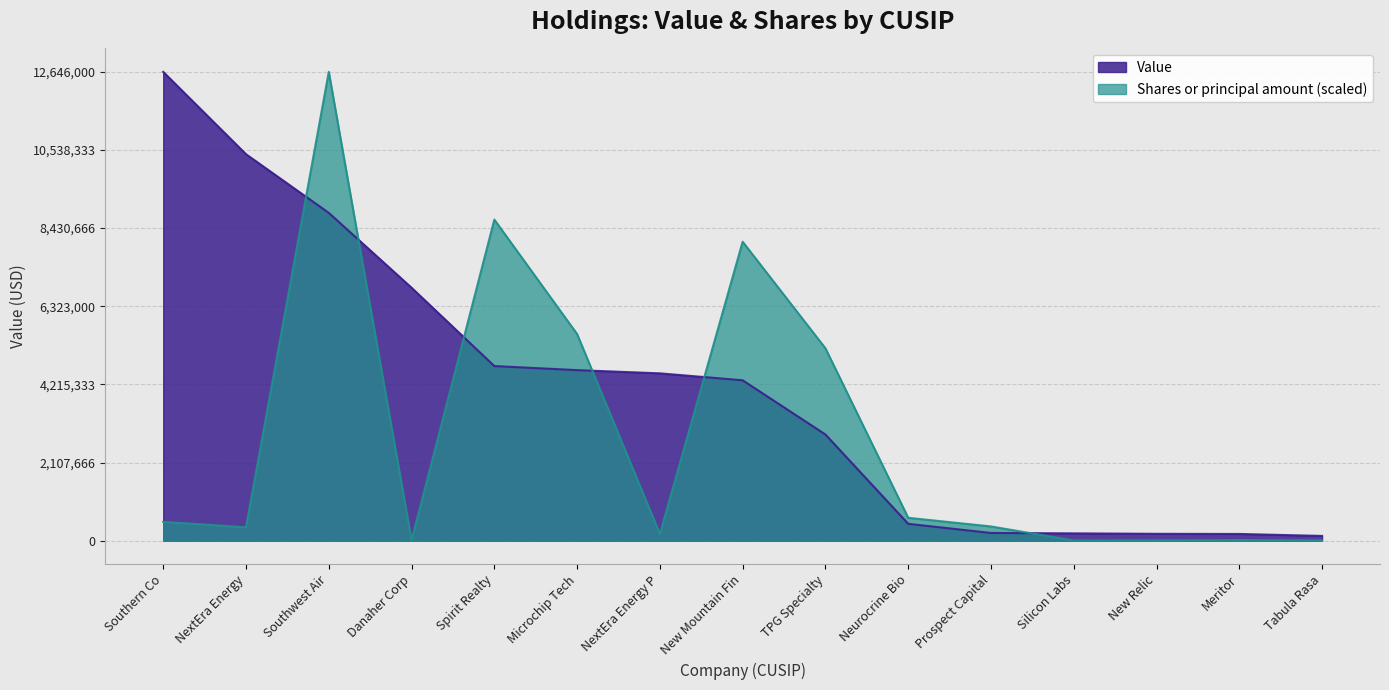

At which category is the sum across all series the highest?

Southwest Air